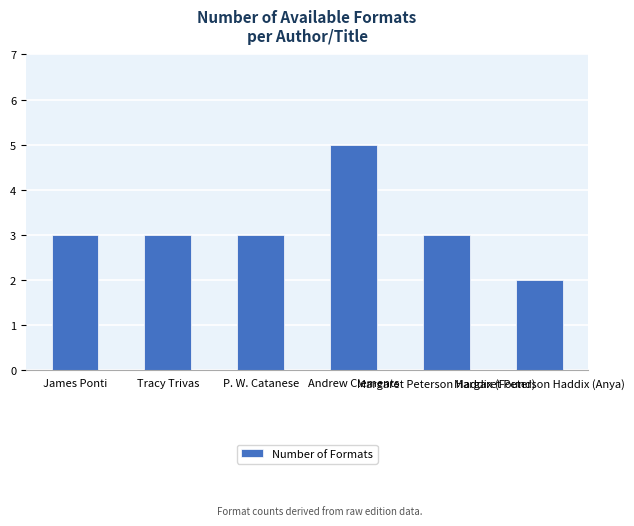

What is the minimum value shown in the chart?

2